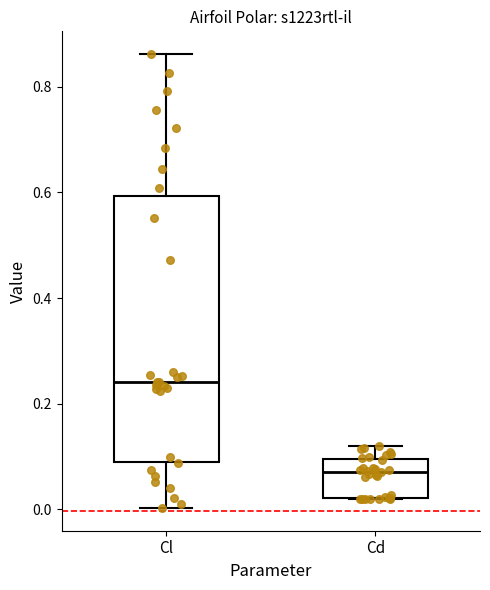

Which box has the highest median line?

Cl